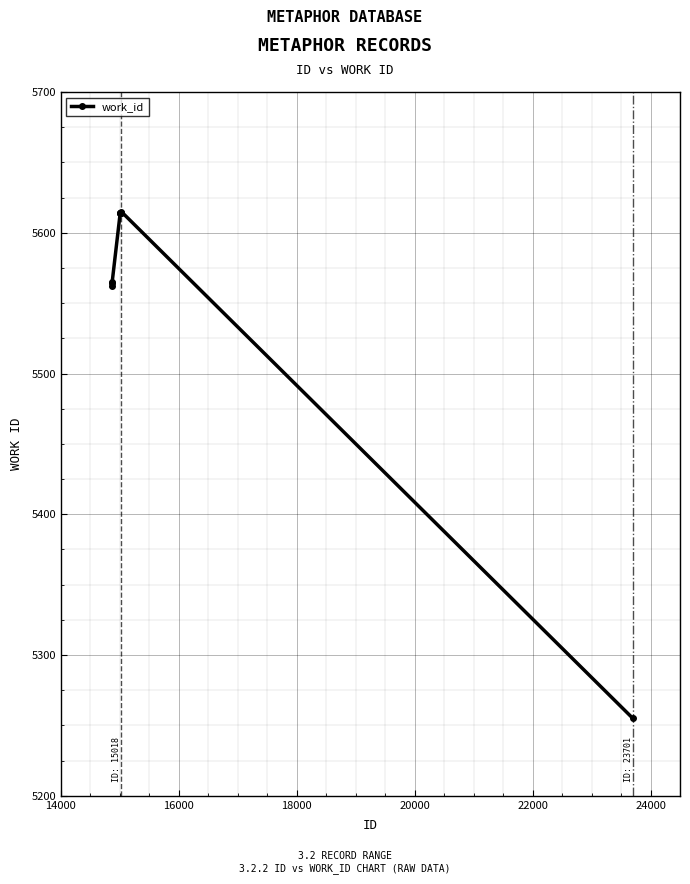

What is the value of the 9th point from the left?

5615